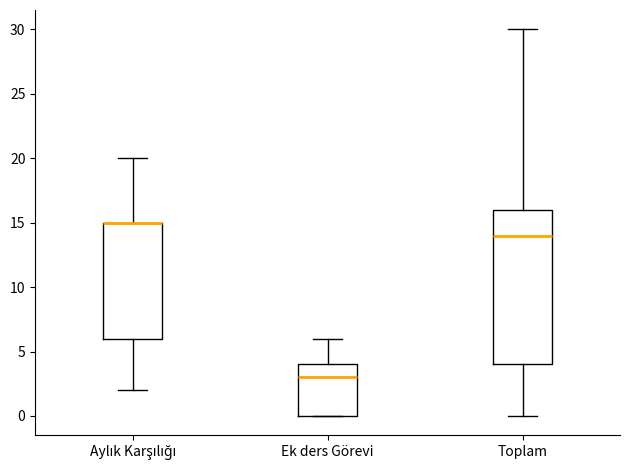

Reading left to right, read every box against the y-axis: the position of its median line, the range the box covers, and the ends of its whiskers. The values are not printed on the chart, so give them approximately, as read against the axis.

Aylık Karşılığı: median 15 (drawn on the box's upper edge), box 6 to 15, whiskers 2 to 20
Ek ders Görevi: median 3, box 0 to 4, whiskers 0 to 6
Toplam: median 14, box 4 to 16, whiskers 0 to 30